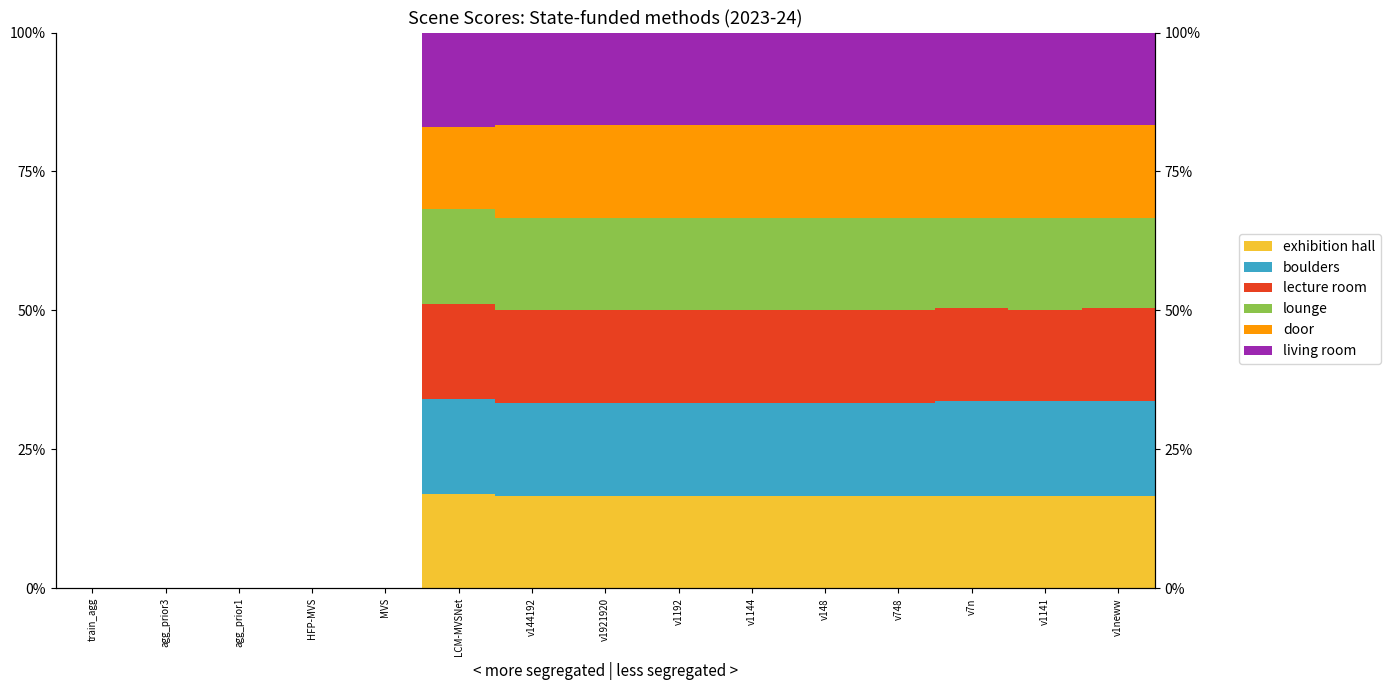

Reading left to right, what are all the values shown in this chart?

exhibition hall: train_agg=0.0	agg_prior3=0.0	agg_prior1=0.0	HFP-MVS=0.0	MVS=0.0	LCM-MVSNet=0.2	v144192=0.2	v1921920=0.2	v1192=0.2	v1144=0.2	v148=0.2	v748=0.2	v7n=0.2	v1141=0.2	v1neww=0.2
boulders: train_agg=0.0	agg_prior3=0.0	agg_prior1=0.0	HFP-MVS=0.0	MVS=0.0	LCM-MVSNet=0.2	v144192=0.2	v1921920=0.2	v1192=0.2	v1144=0.2	v148=0.2	v748=0.2	v7n=0.2	v1141=0.2	v1neww=0.2
lecture room: train_agg=0.0	agg_prior3=0.0	agg_prior1=0.0	HFP-MVS=0.0	MVS=0.0	LCM-MVSNet=0.2	v144192=0.2	v1921920=0.2	v1192=0.2	v1144=0.2	v148=0.2	v748=0.2	v7n=0.2	v1141=0.2	v1neww=0.2
lounge: train_agg=0.0	agg_prior3=0.0	agg_prior1=0.0	HFP-MVS=0.0	MVS=0.0	LCM-MVSNet=0.2	v144192=0.2	v1921920=0.2	v1192=0.2	v1144=0.2	v148=0.2	v748=0.2	v7n=0.2	v1141=0.2	v1neww=0.2
door: train_agg=0.0	agg_prior3=0.0	agg_prior1=0.0	HFP-MVS=0.0	MVS=0.0	LCM-MVSNet=0.1	v144192=0.2	v1921920=0.2	v1192=0.2	v1144=0.2	v148=0.2	v748=0.2	v7n=0.2	v1141=0.2	v1neww=0.2
living room: train_agg=0.0	agg_prior3=0.0	agg_prior1=0.0	HFP-MVS=0.0	MVS=0.0	LCM-MVSNet=0.2	v144192=0.2	v1921920=0.2	v1192=0.2	v1144=0.2	v148=0.2	v748=0.2	v7n=0.2	v1141=0.2	v1neww=0.2